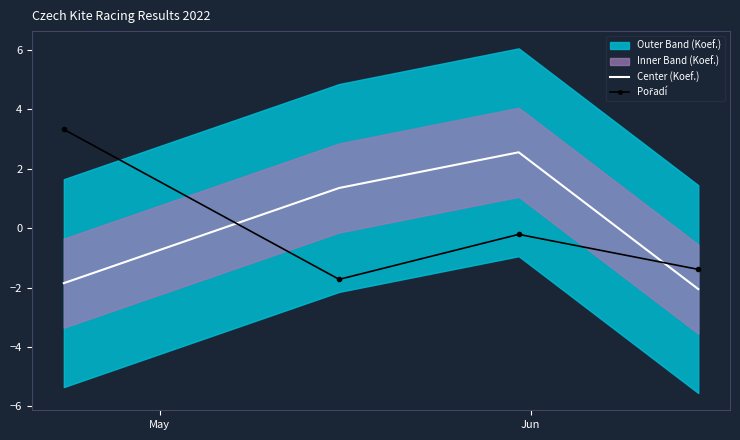

What is the minimum value for Center (Koef.)?

-2.1